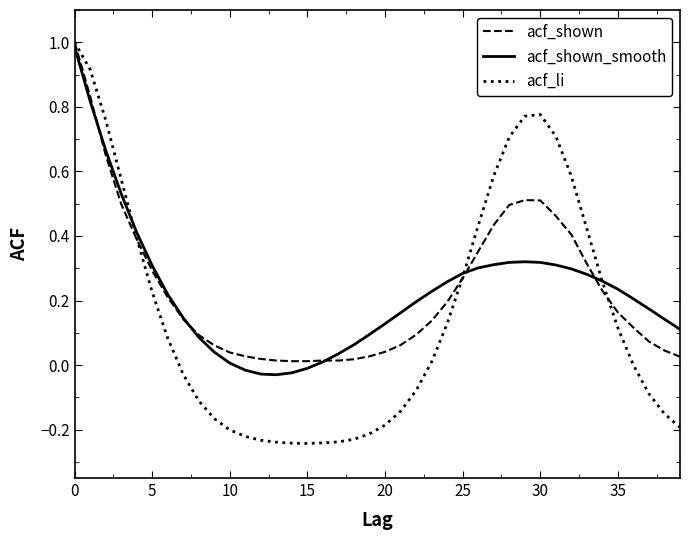

What is the greatest value displayed?

1.0